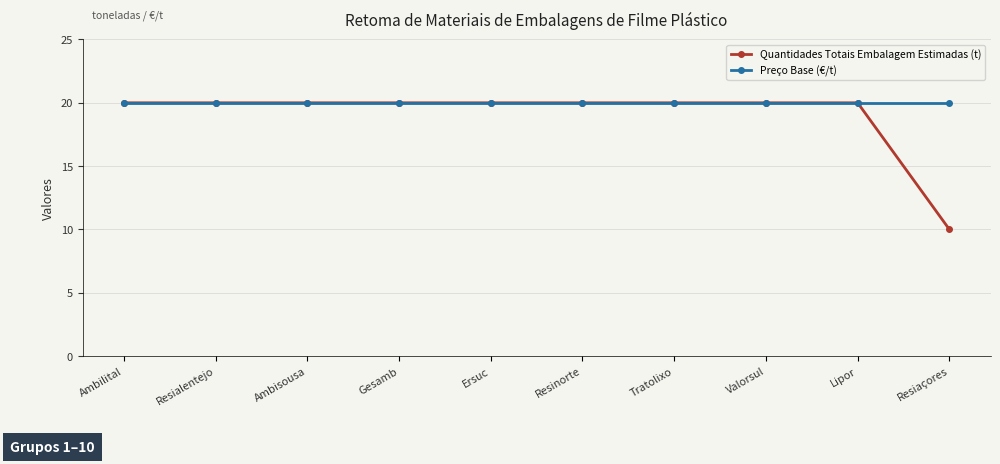

What is the highest value of the Preço Base (€/t) series?

20